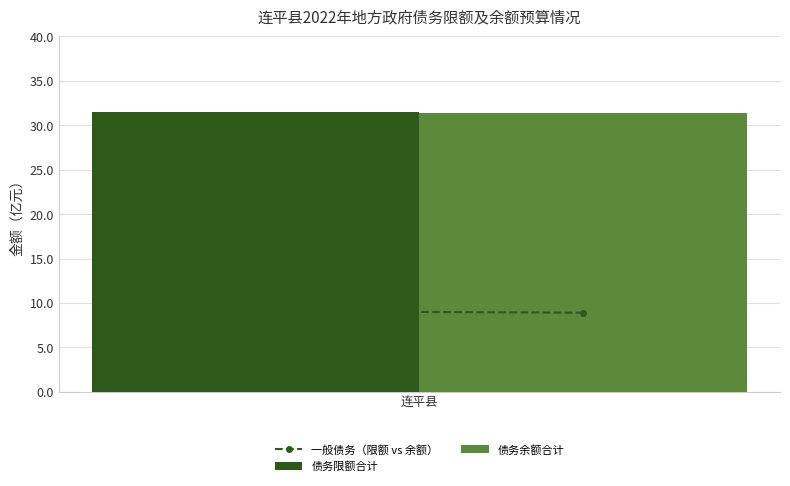

Reading left to right, extract all data points from this chart.

债务限额合计: 31.5
债务余额合计: 31.4